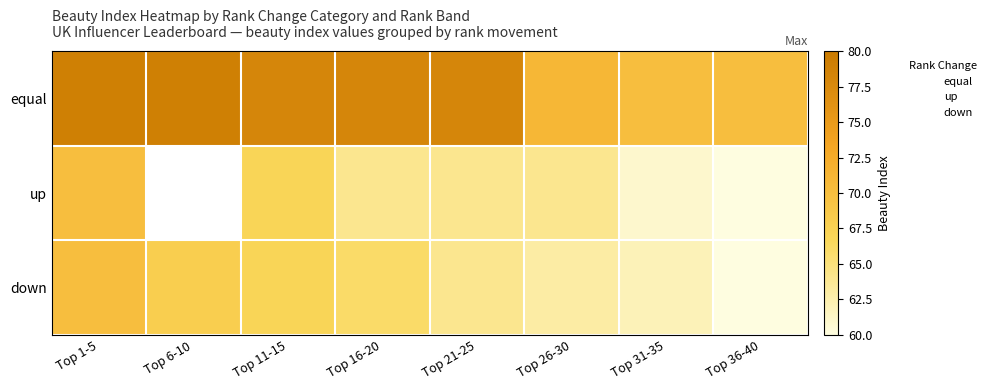

Between Top 21-25 and Top 36-40, which series saw the biggest shift?

equal